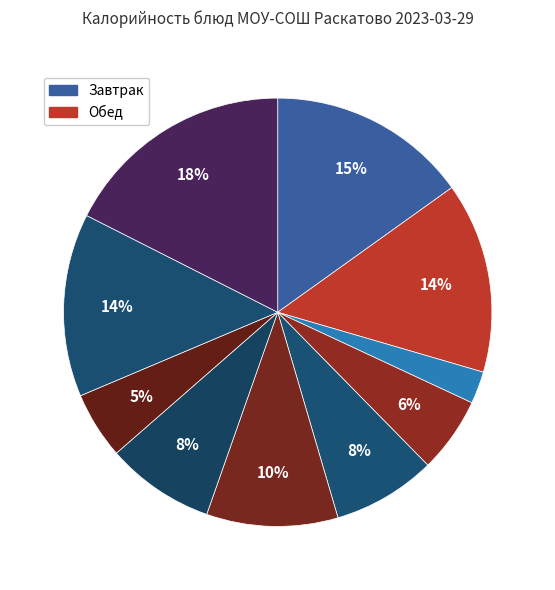

To the nearest percent, what is the average slice percentage?

10%